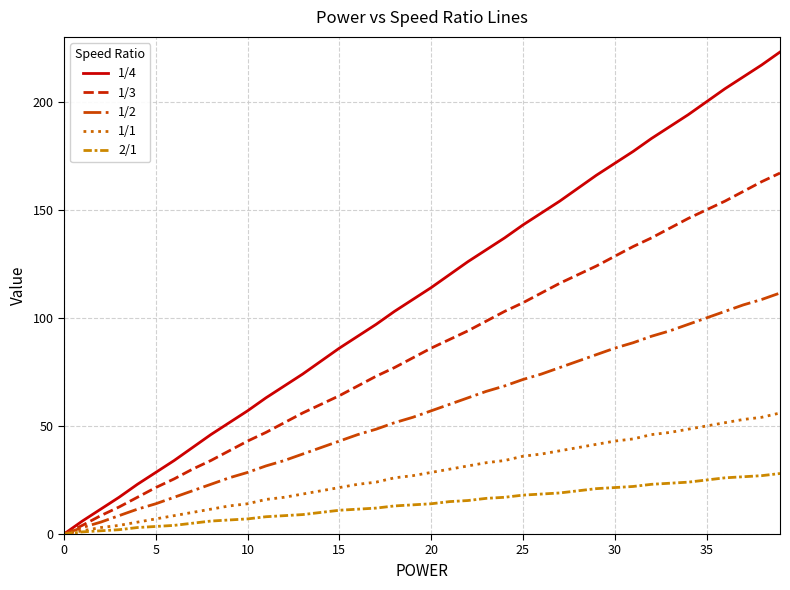

What is the maximum value shown in the chart?

223.0